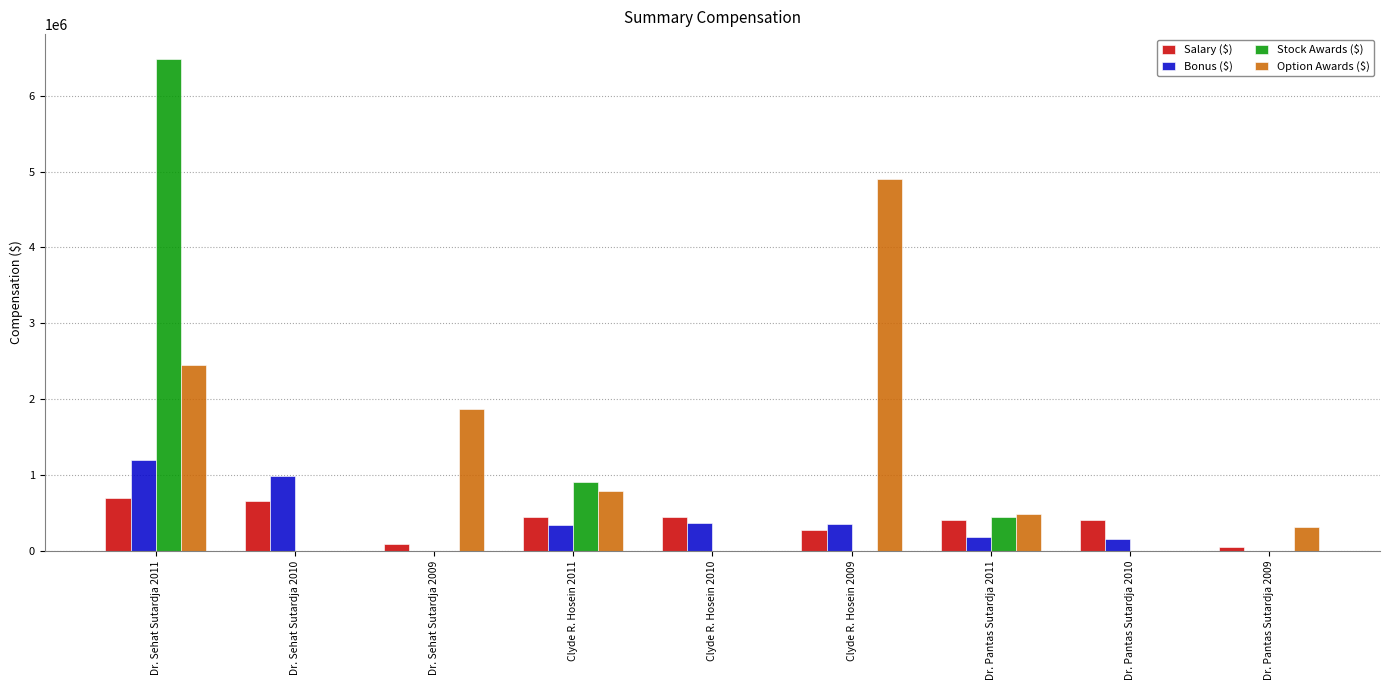

What is the highest value of the Stock Awards ($) series?

6489747